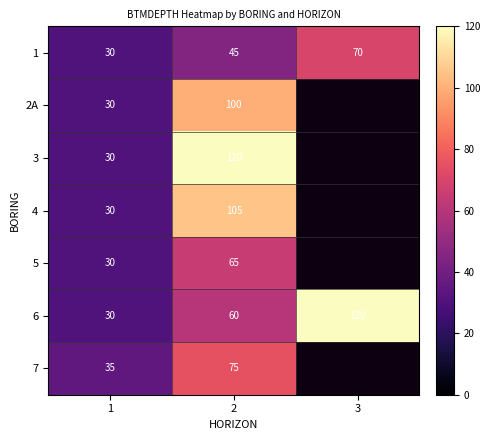

Which series changed the most between 1 and 2?

3